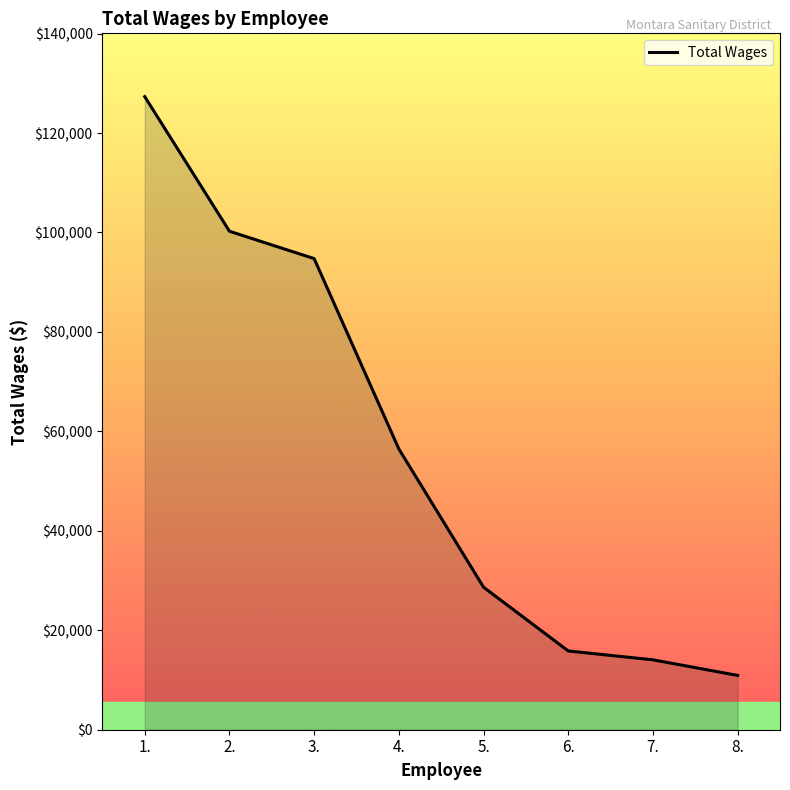

What is the greatest value displayed?

127322